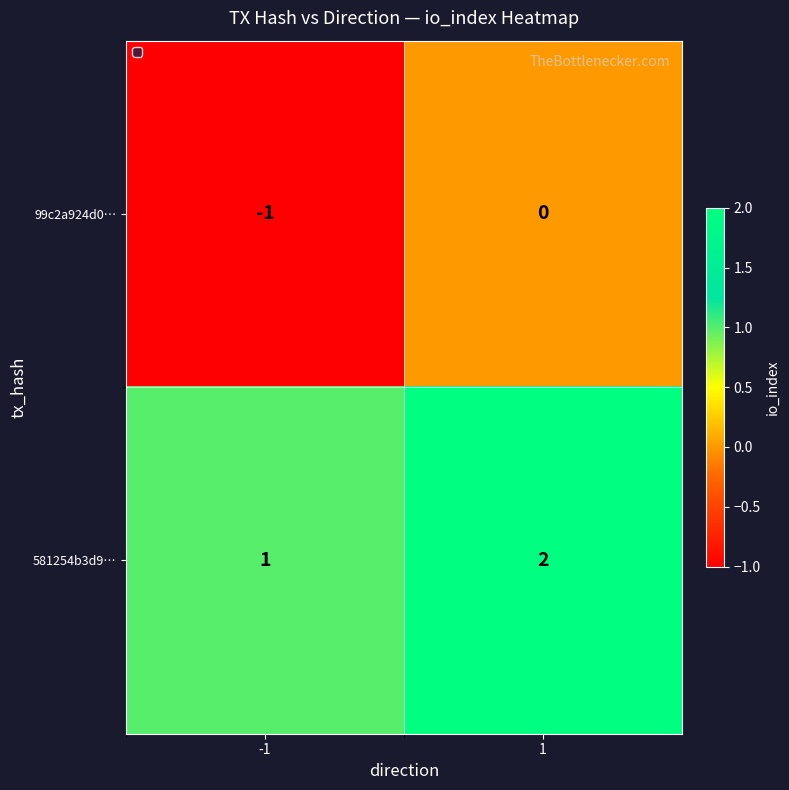

The value of 99c2a924d0… at 1 is 0. True or false?

True